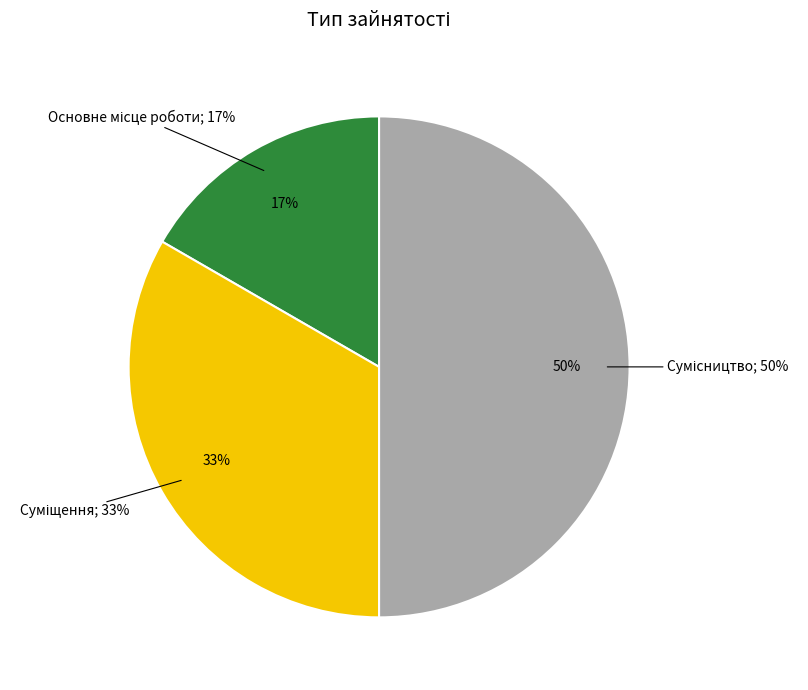

How many slices are in this pie chart?

3